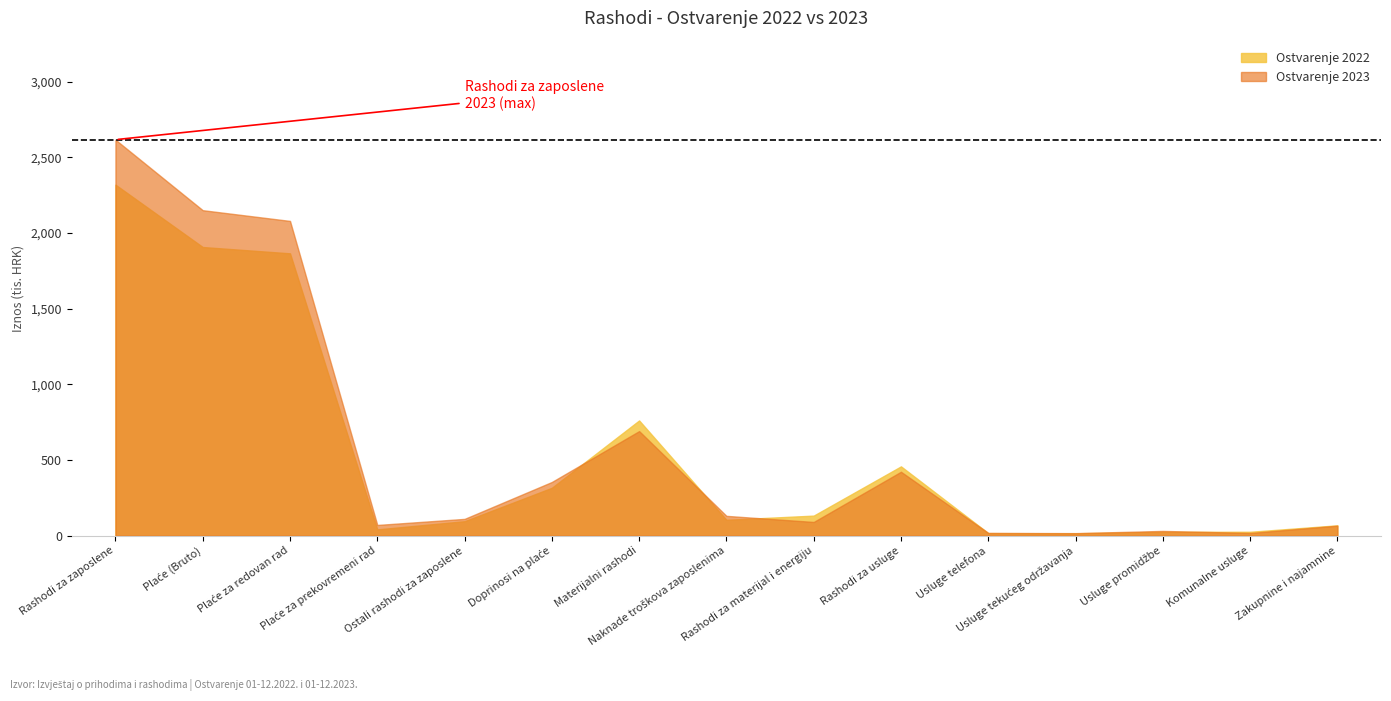

What is the difference between the maximum and minimum values in the Ostvarenje 2022 series?

2303.3